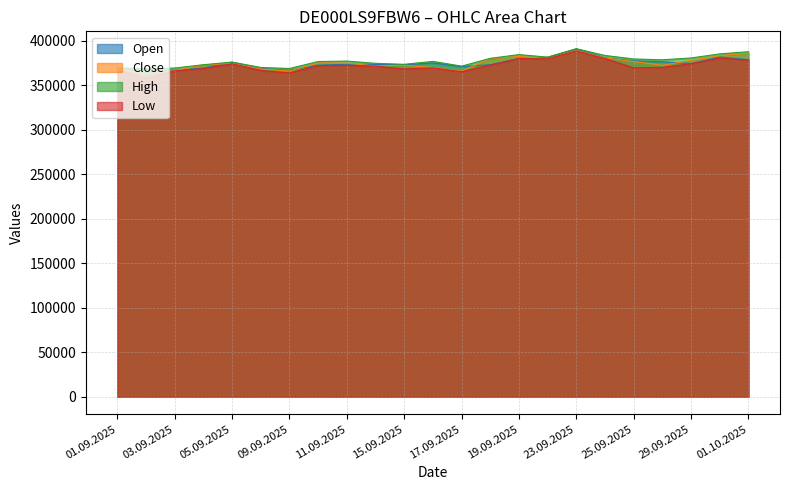

Which series changed the most between 19.09.2025 and 26.09.2025?

Low